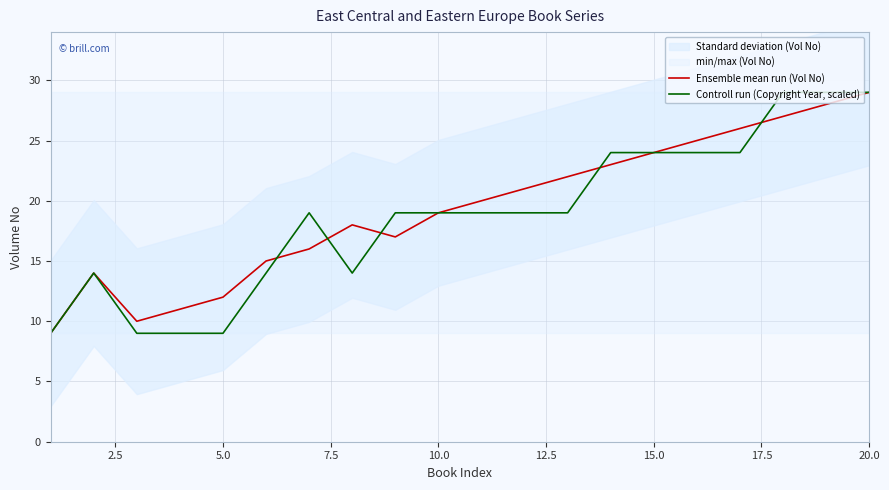

How many lines are shown in the chart?

2